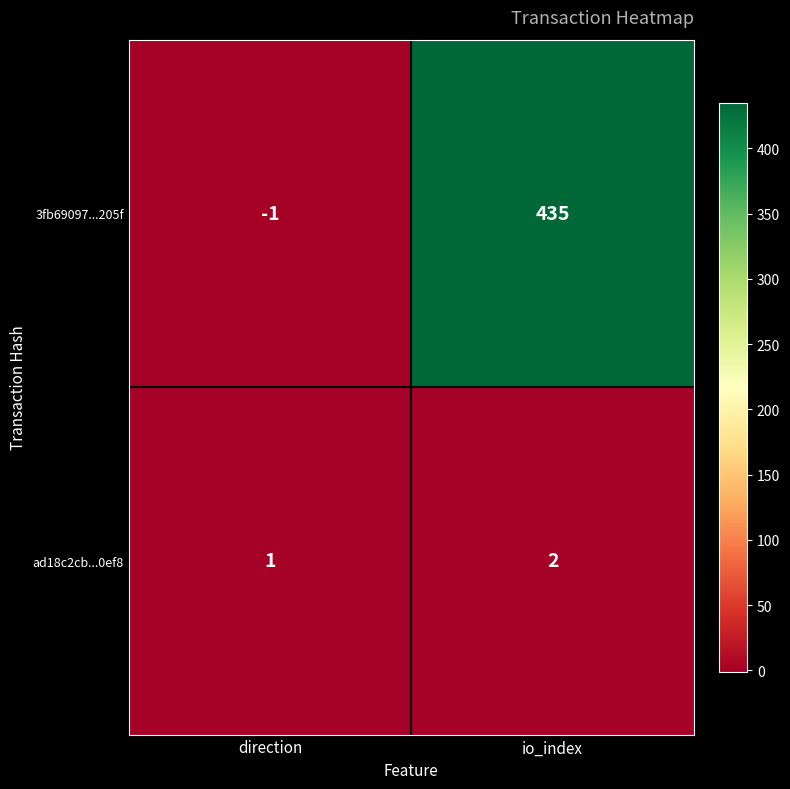

True or false: 3fb69097...205f has a value of 435 at io_index.

True